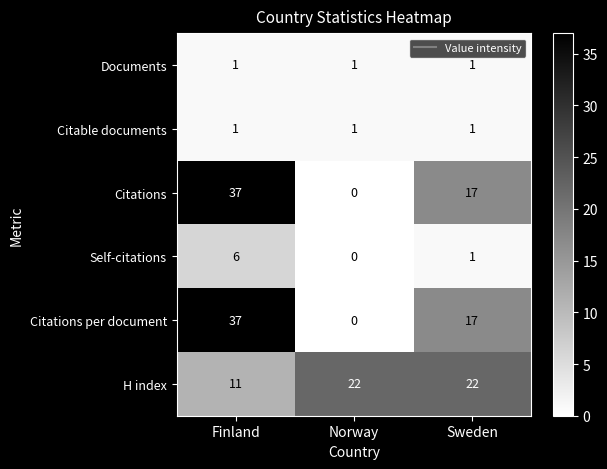

Which series has the largest total across all categories?

H index